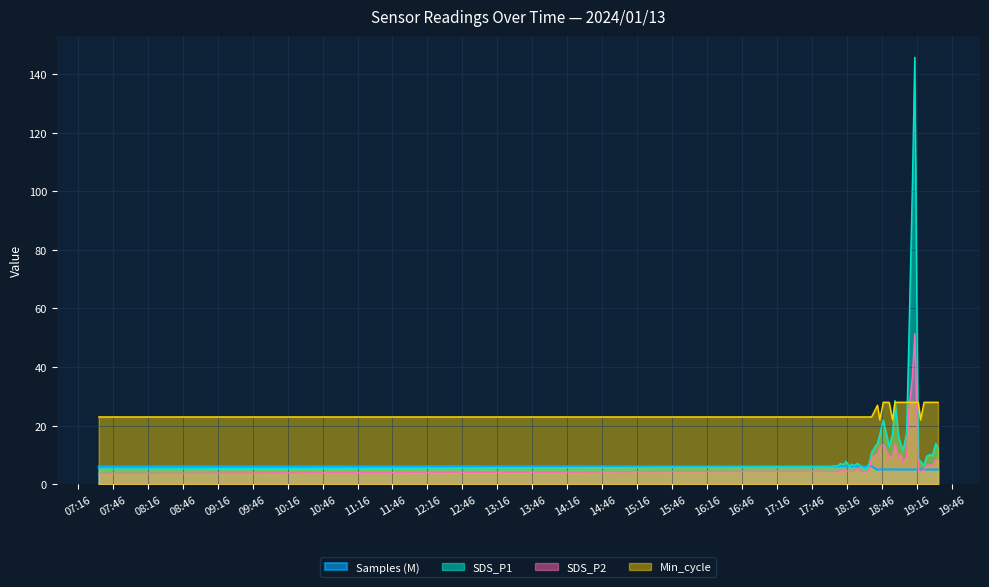

Rank the series by their average value, from lowest to highest.

Samples (M), SDS_P2, SDS_P1, Min_cycle